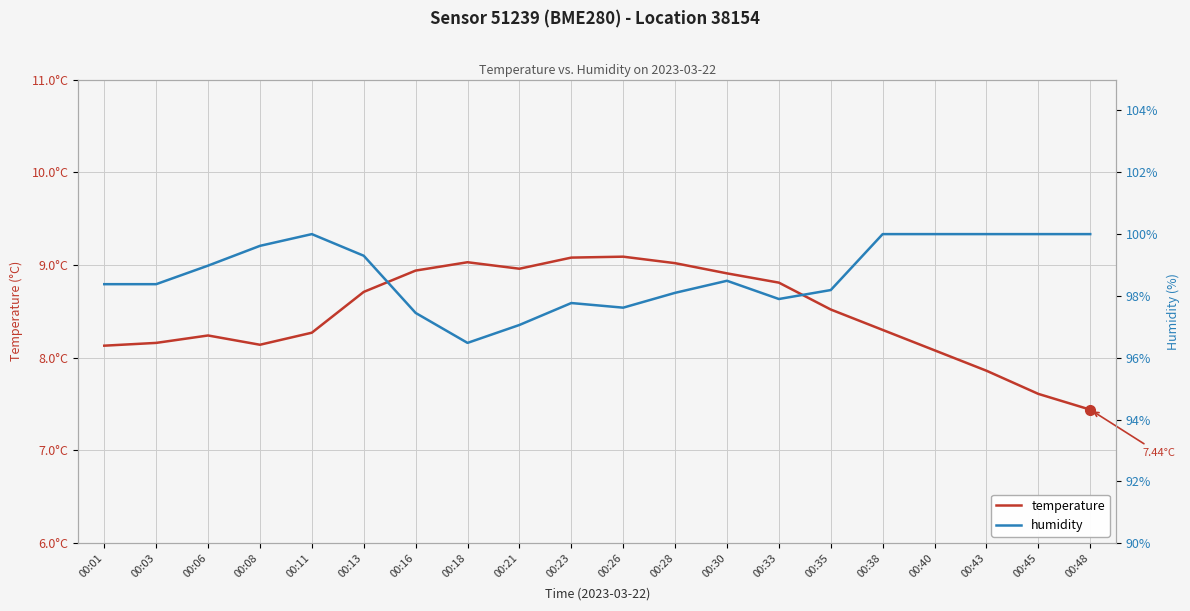

List the series in order of their peak value, highest first.

humidity, temperature